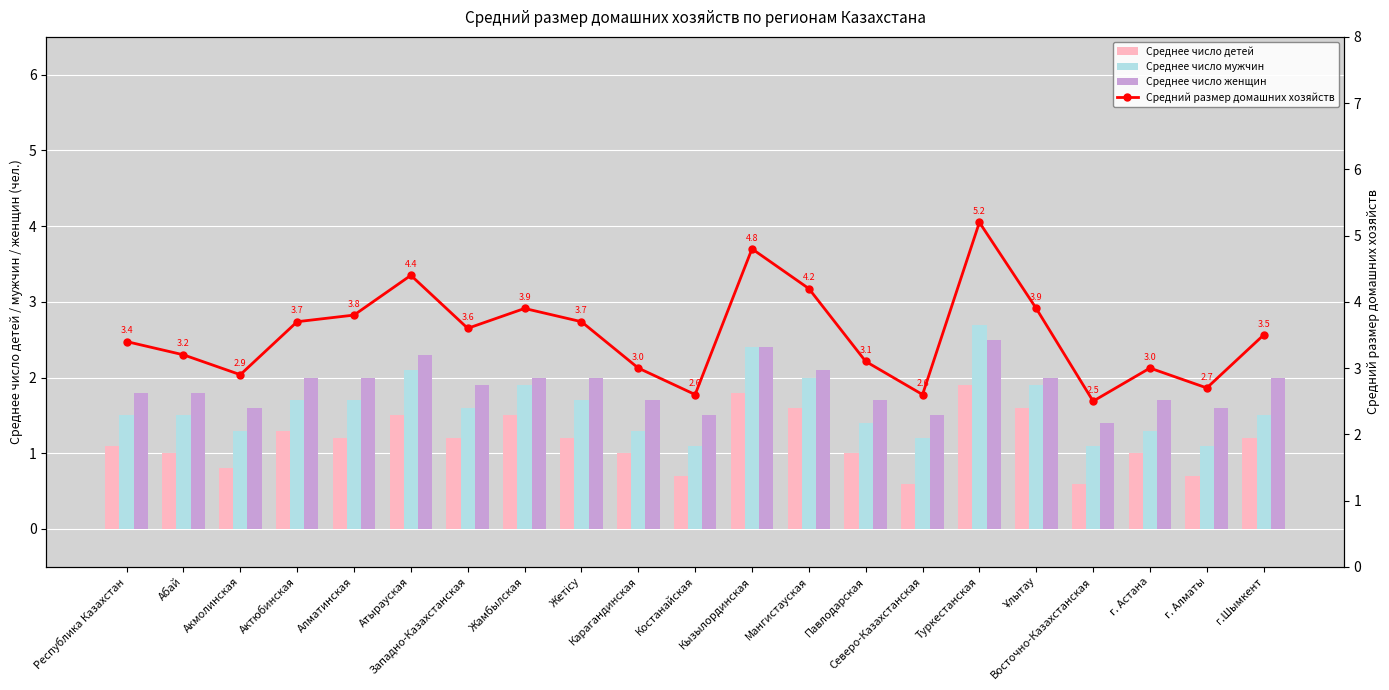

What are all the series names shown in the legend?

Среднее число детей, Среднее число мужчин, Среднее число женщин, Средний размер домашних хозяйств